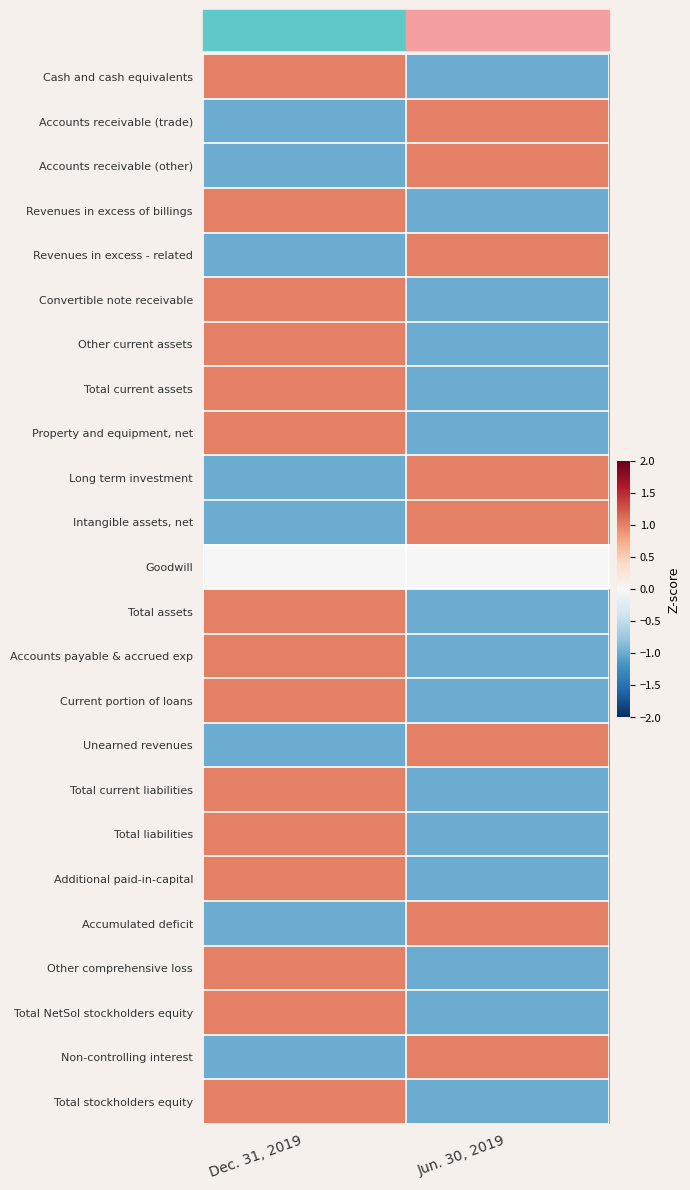

Reading left to right, transcribe all the data shown in this chart.

Cash and cash equivalents: Dec. 31, 2019=1	Jun. 30, 2019=-1
Accounts receivable (trade): Dec. 31, 2019=-1	Jun. 30, 2019=1
Accounts receivable (other): Dec. 31, 2019=-1	Jun. 30, 2019=1
Revenues in excess of billings: Dec. 31, 2019=1	Jun. 30, 2019=-1
Revenues in excess - related: Dec. 31, 2019=-1	Jun. 30, 2019=1
Convertible note receivable: Dec. 31, 2019=1	Jun. 30, 2019=-1
Other current assets: Dec. 31, 2019=1	Jun. 30, 2019=-1
Total current assets: Dec. 31, 2019=1	Jun. 30, 2019=-1
Property and equipment, net: Dec. 31, 2019=1	Jun. 30, 2019=-1
Long term investment: Dec. 31, 2019=-1	Jun. 30, 2019=1
Intangible assets, net: Dec. 31, 2019=-1	Jun. 30, 2019=1
Goodwill: Dec. 31, 2019=0	Jun. 30, 2019=0
Total assets: Dec. 31, 2019=1	Jun. 30, 2019=-1
Accounts payable & accrued exp: Dec. 31, 2019=1	Jun. 30, 2019=-1
Current portion of loans: Dec. 31, 2019=1	Jun. 30, 2019=-1
Unearned revenues: Dec. 31, 2019=-1	Jun. 30, 2019=1
Total current liabilities: Dec. 31, 2019=1	Jun. 30, 2019=-1
Total liabilities: Dec. 31, 2019=1	Jun. 30, 2019=-1
Additional paid-in-capital: Dec. 31, 2019=1	Jun. 30, 2019=-1
Accumulated deficit: Dec. 31, 2019=-1	Jun. 30, 2019=1
Other comprehensive loss: Dec. 31, 2019=1	Jun. 30, 2019=-1
Total NetSol stockholders equity: Dec. 31, 2019=1	Jun. 30, 2019=-1
Non-controlling interest: Dec. 31, 2019=-1	Jun. 30, 2019=1
Total stockholders equity: Dec. 31, 2019=1	Jun. 30, 2019=-1